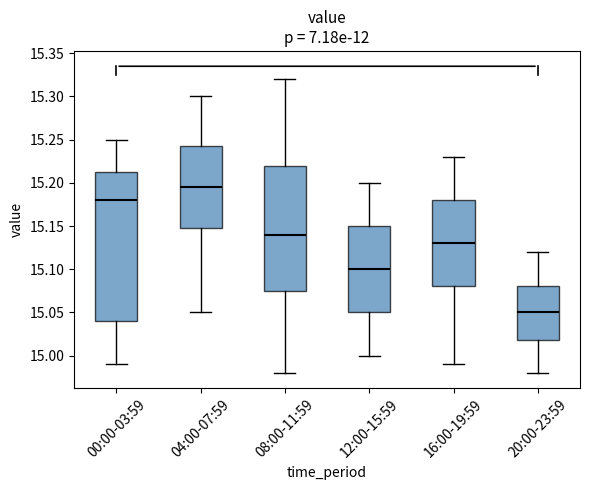

Reading left to right, transcribe this box plot: for each box, give where its median line is, the range the box spans, and where its two whiskers end, as read against the y-axis. The values are not printed on the chart, so give them approximately, as read against the axis.

00:00-03:59: median 15.180, box 15.040 to 15.215, whiskers 14.990 to 15.250
04:00-07:59: median 15.195, box 15.150 to 15.245, whiskers 15.050 to 15.300
08:00-11:59: median 15.140, box 15.075 to 15.220, whiskers 14.980 to 15.320
12:00-15:59: median 15.100, box 15.050 to 15.150, whiskers 15.000 to 15.200
16:00-19:59: median 15.130, box 15.080 to 15.180, whiskers 14.990 to 15.230
20:00-23:59: median 15.050, box 15.020 to 15.080, whiskers 14.980 to 15.120